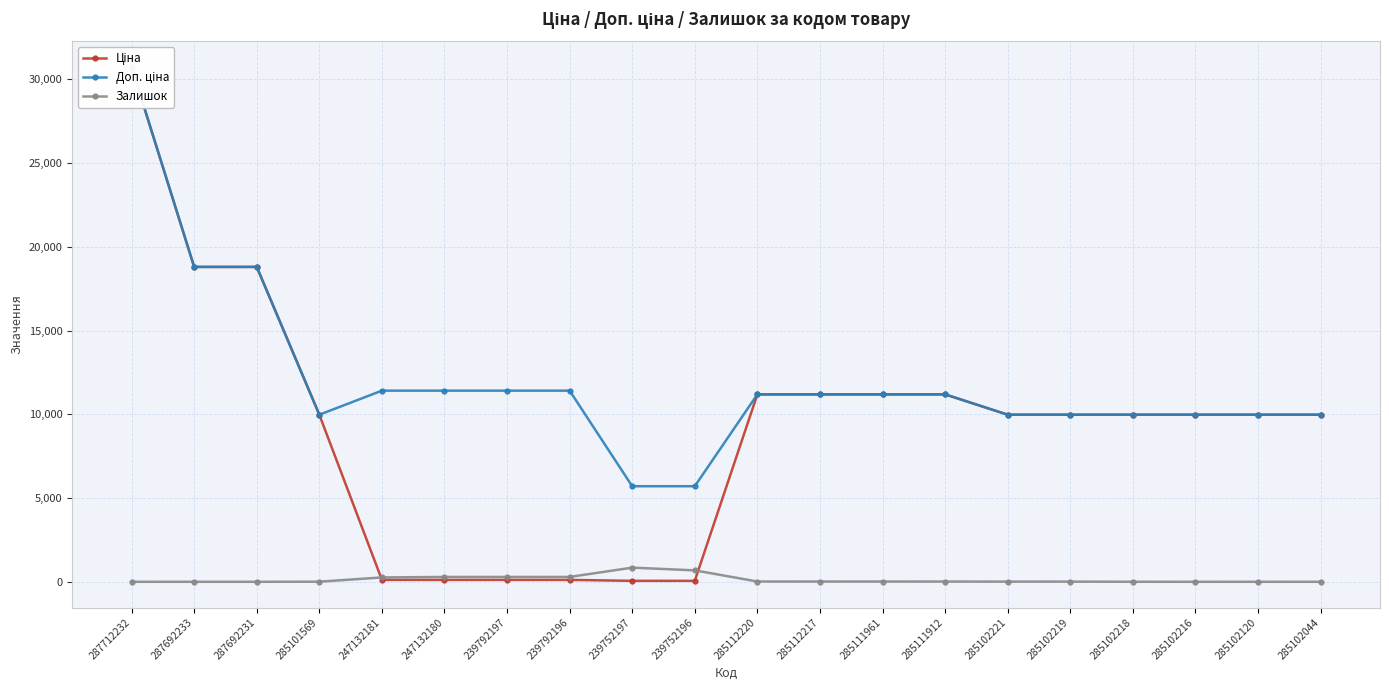

Reading left to right, transcribe all the data shown in this chart.

Ціна: 30717.1	18796.8	18796.8	9975.0	114.1	114.1	114.1	114.1	57.0	57.0	11188.2	11188.2	11188.2	11188.2	9975.0	9975.0	9975.0	9975.0	9975.0	9975.0
Доп. ціна: 30717.1	18796.8	18796.8	9975.0	11410.0	11410.0	11410.0	11410.0	5705.0	5705.0	11188.2	11188.2	11188.2	11188.2	9975.0	9975.0	9975.0	9975.0	9975.0	9975.0
Залишок: 0.0	0.0	0.0	7.0	260.0	290.0	289.0	290.0	845.0	683.0	17.0	17.0	17.0	15.0	11.0	11.0	3.0	0.0	0.0	1.0